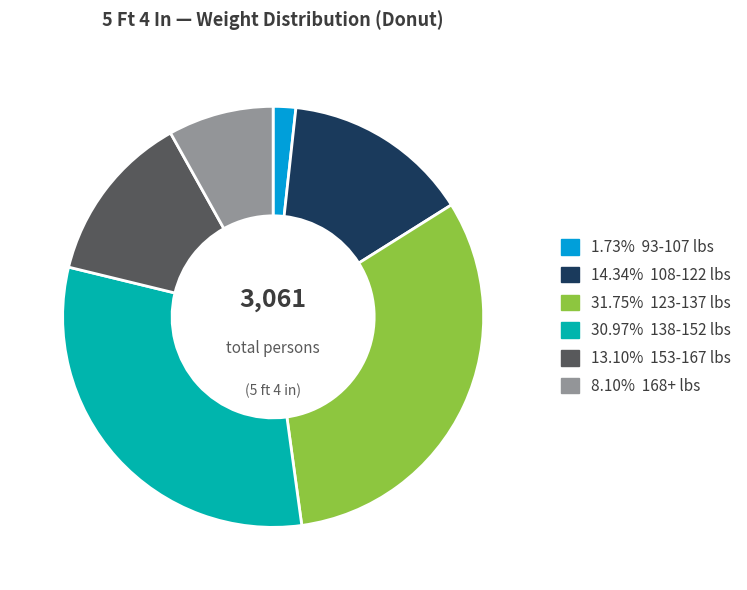

Does any single category account for the majority?

No